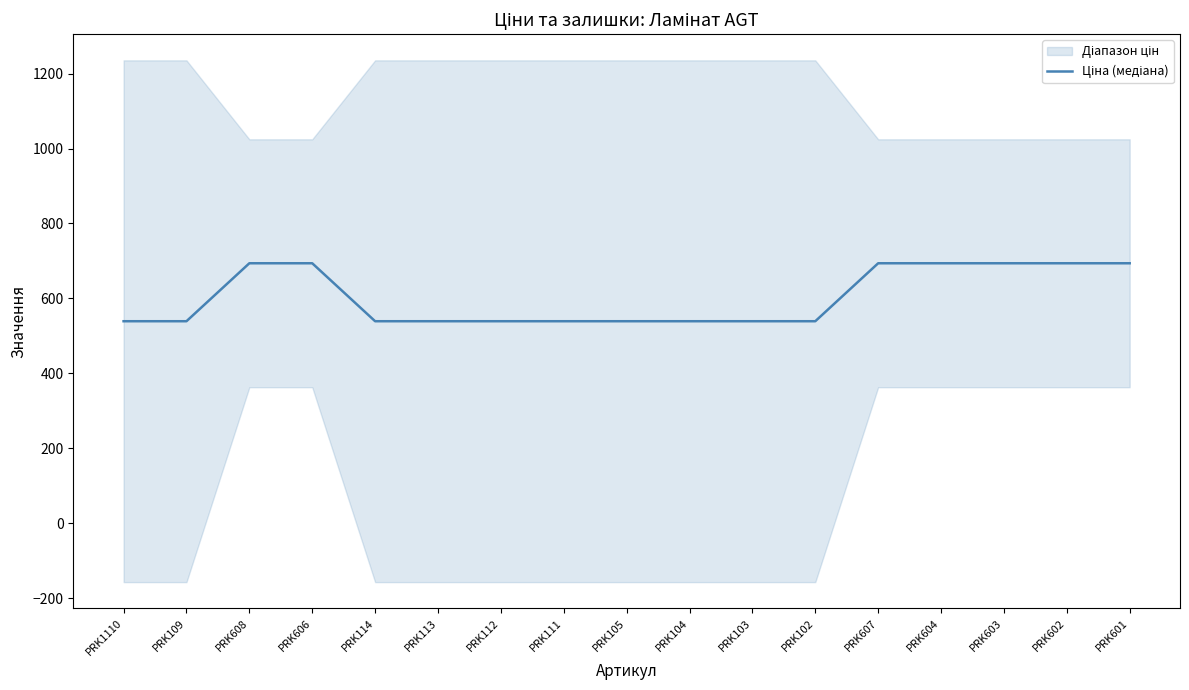

What is the label of the 16th point from the right?

PRK109